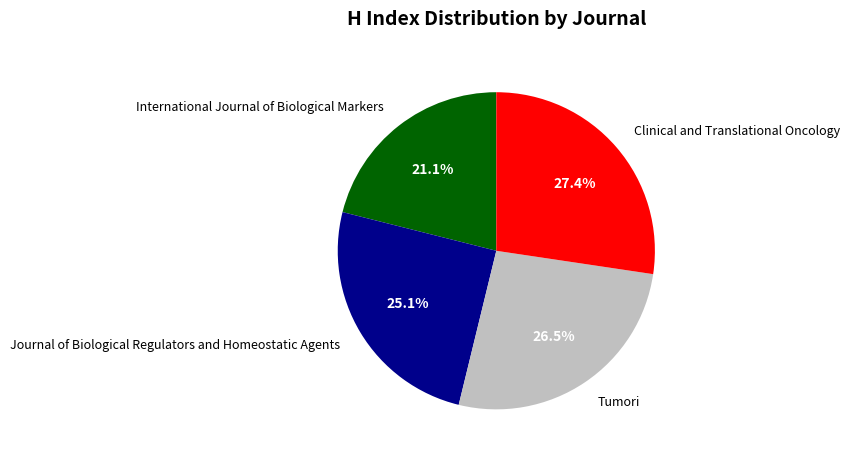

Between Journal of Biological Regulators and Homeostatic Agents and International Journal of Biological Markers, which is larger?

Journal of Biological Regulators and Homeostatic Agents